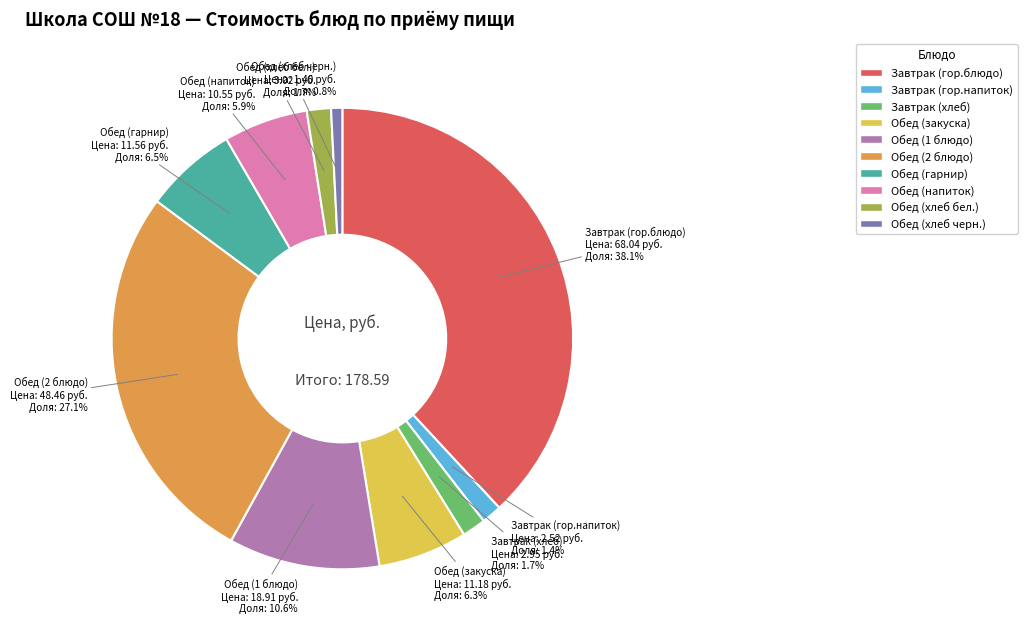

What is the smallest slice in the pie chart?

Обед (хлеб черн.)